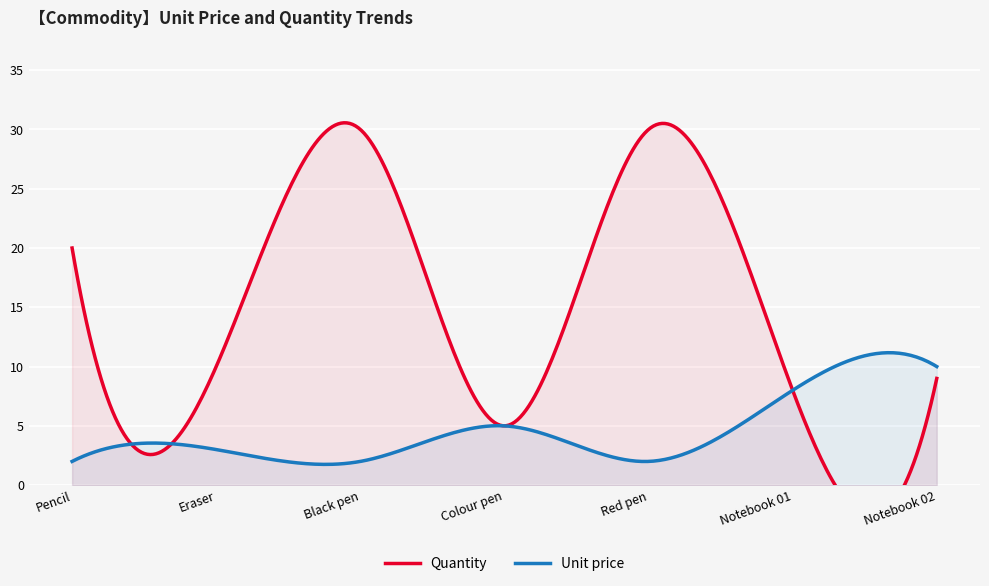

What is the lowest value of the Unit price series?

1.8